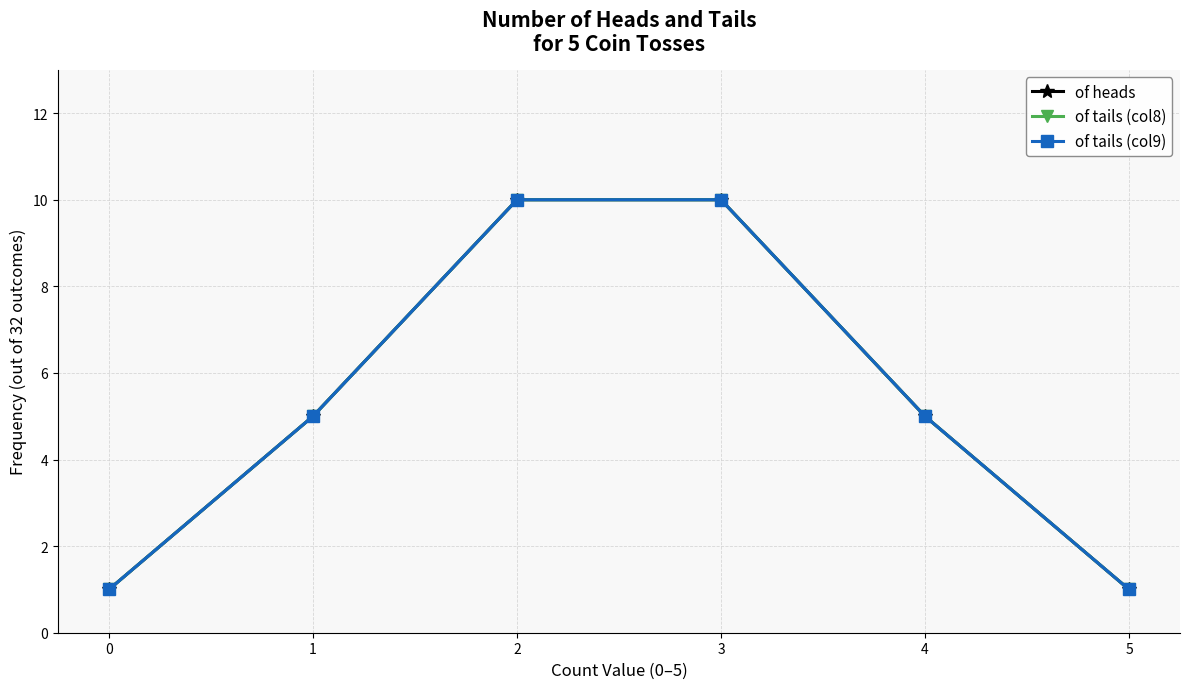

The value of of heads at 0 is 1. True or false?

True